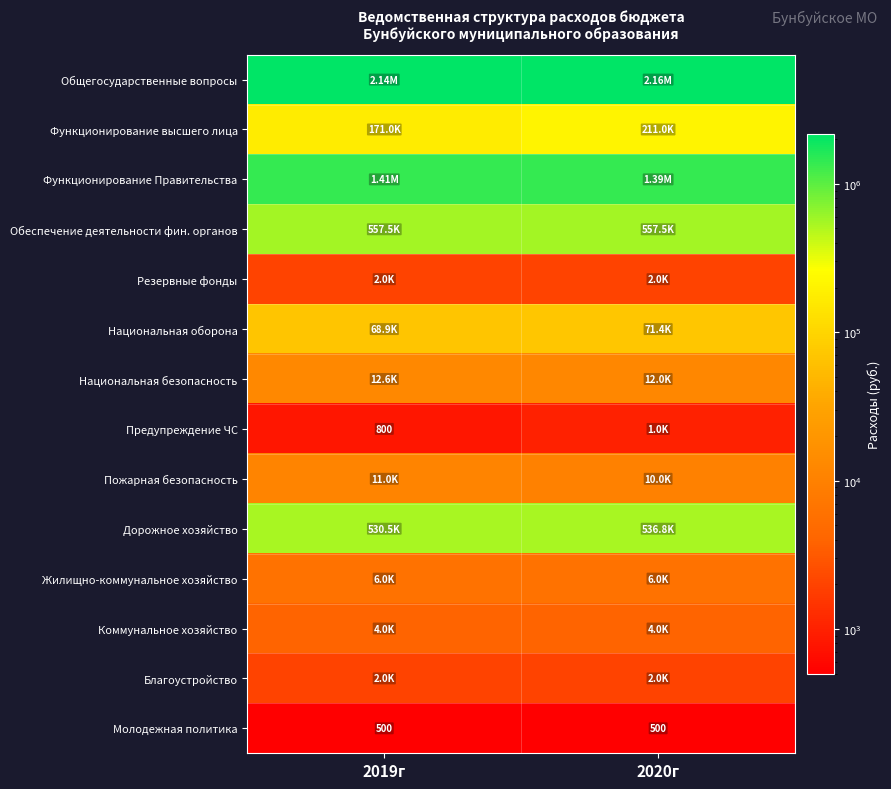

At which label does Обеспечение деятельности фин. органов reach its minimum?

2019г